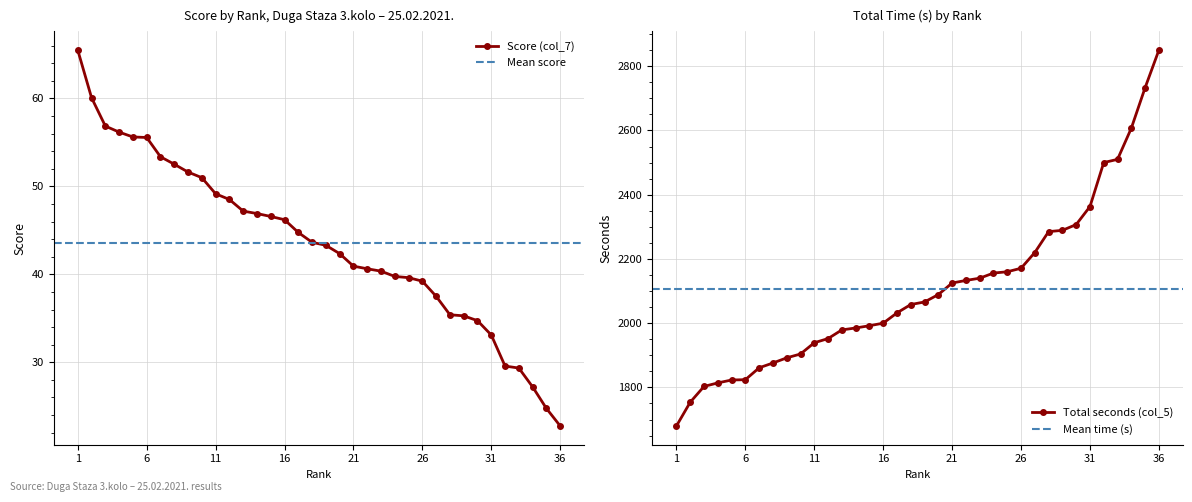

Reading right to left, extract all data points from this chart.

Score (col_7): 22.8	24.8	27.2	29.3	29.6	33.1	34.7	35.3	35.4	37.5	39.2	39.6	39.8	40.4	40.6	40.9	42.4	43.3	43.6	44.8	46.2	46.6	46.9	47.2	48.5	49.2	51.0	51.6	52.5	53.4	55.6	55.6	56.2	56.9	60.1	65.5
Total seconds (col_5): 2850.0	2733.0	2607.0	2510.0	2500.0	2363.0	2307.0	2289.0	2285.0	2220.0	2171.0	2160.0	2156.0	2140.0	2133.0	2125.0	2089.0	2066.0	2058.0	2032.0	2000.0	1992.0	1985.0	1979.0	1952.0	1939.0	1904.0	1892.0	1876.0	1861.0	1824.0	1823.0	1814.0	1803.0	1754.0	1680.0